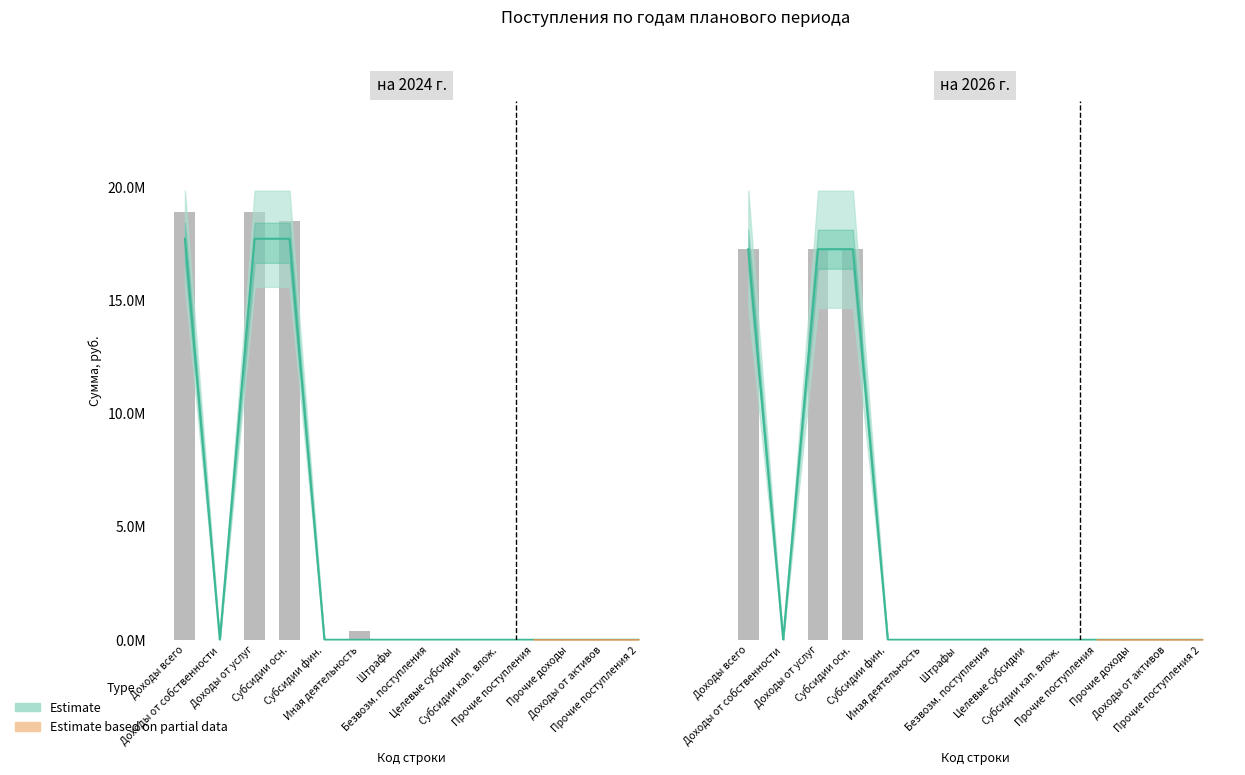

How many groups of bars are there?

14